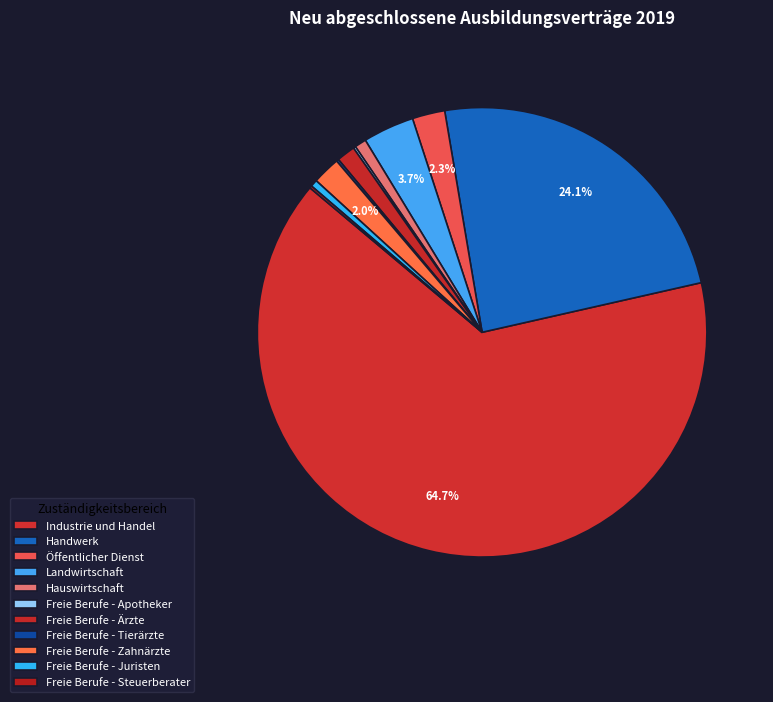

Rank the categories by value from lowest to highest.

Freie Berufe - Apotheker, Freie Berufe - Tierärzte, Freie Berufe - Steuerberater, Freie Berufe - Juristen, Hauswirtschaft, Freie Berufe - Ärzte, Freie Berufe - Zahnärzte, Öffentlicher Dienst, Landwirtschaft, Handwerk, Industrie und Handel